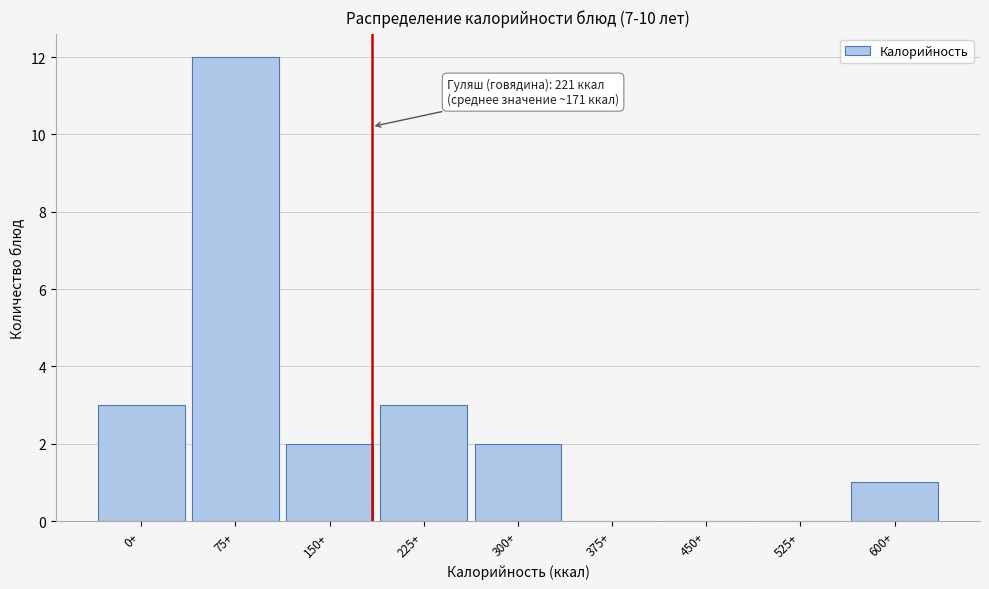

Reading left to right, transcribe all the data shown in this chart.

0+=3	75+=12	150+=2	225+=3	300+=2	375+=0	450+=0	525+=0	600+=1